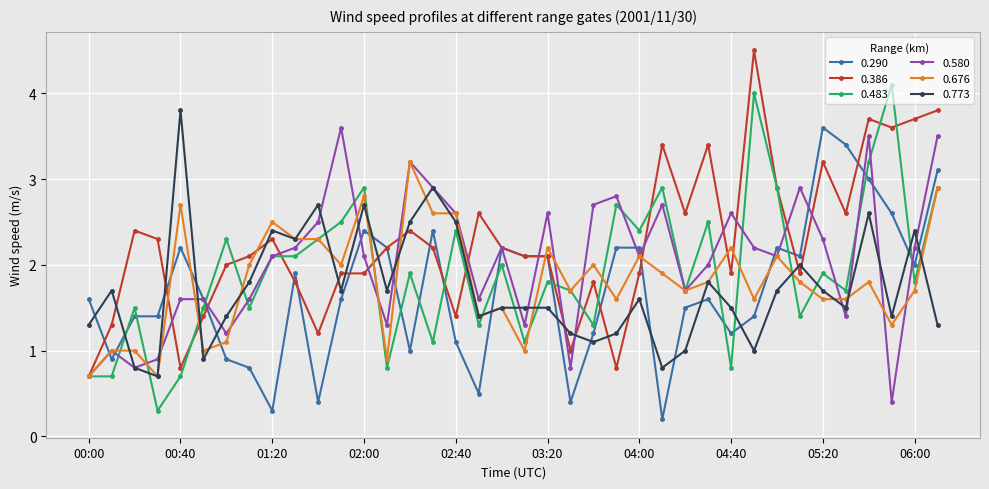

What is the value of the 0.386 point at the 19th from the left?

2.2